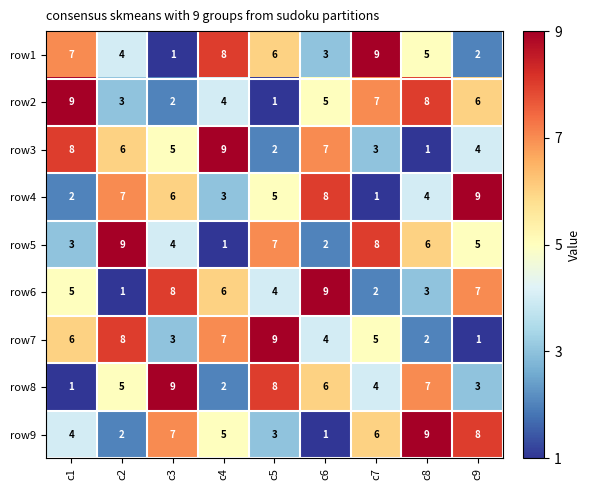

What is the difference between the highest and lowest values at c2?

8